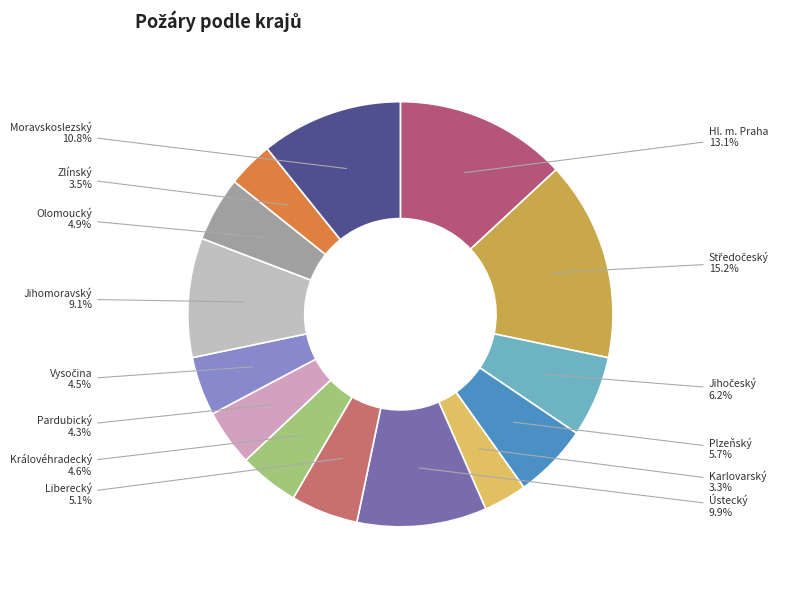

How many slices are in this pie chart?

14